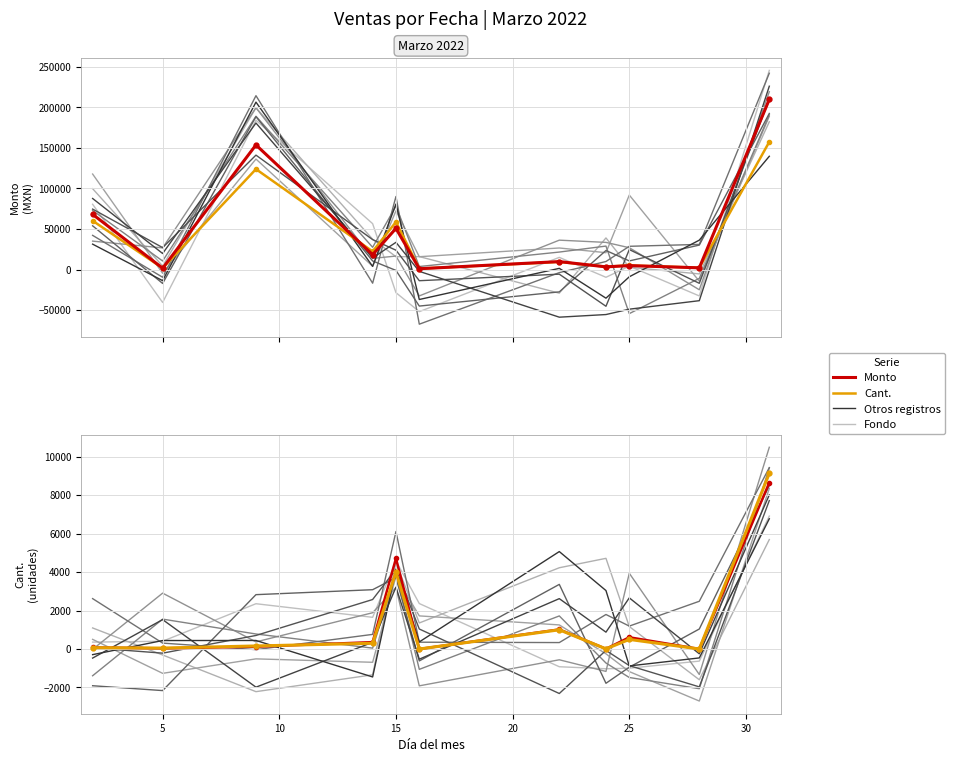

What is the sum of all Monto values?

523981.0